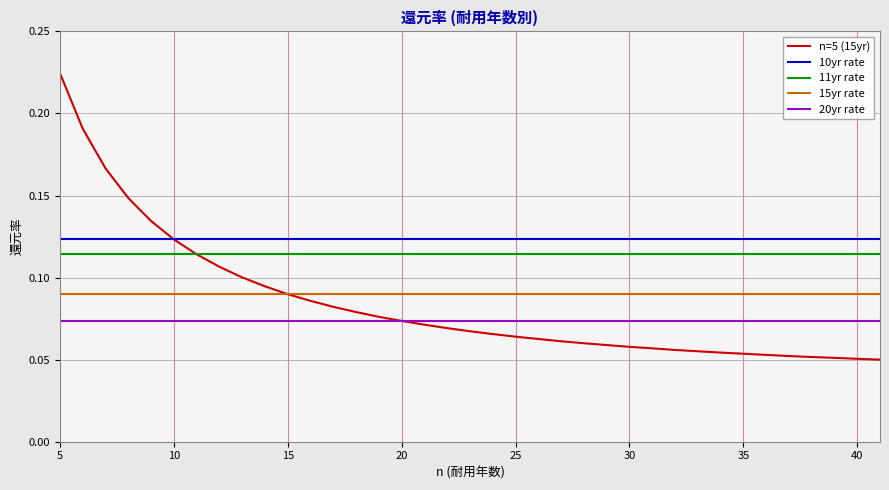

Which series has the widest spread of values?

n=5 (15yr)